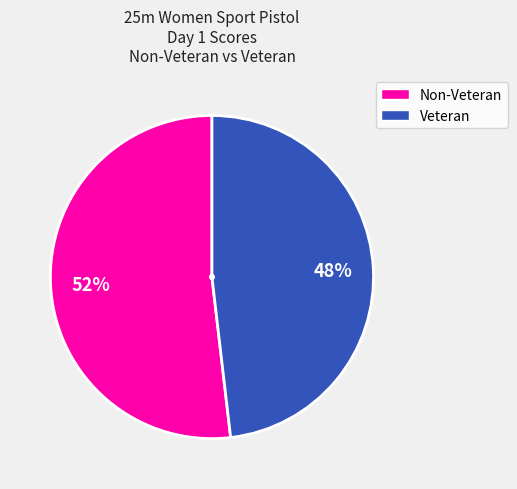

Count the number of slices in the pie.

2